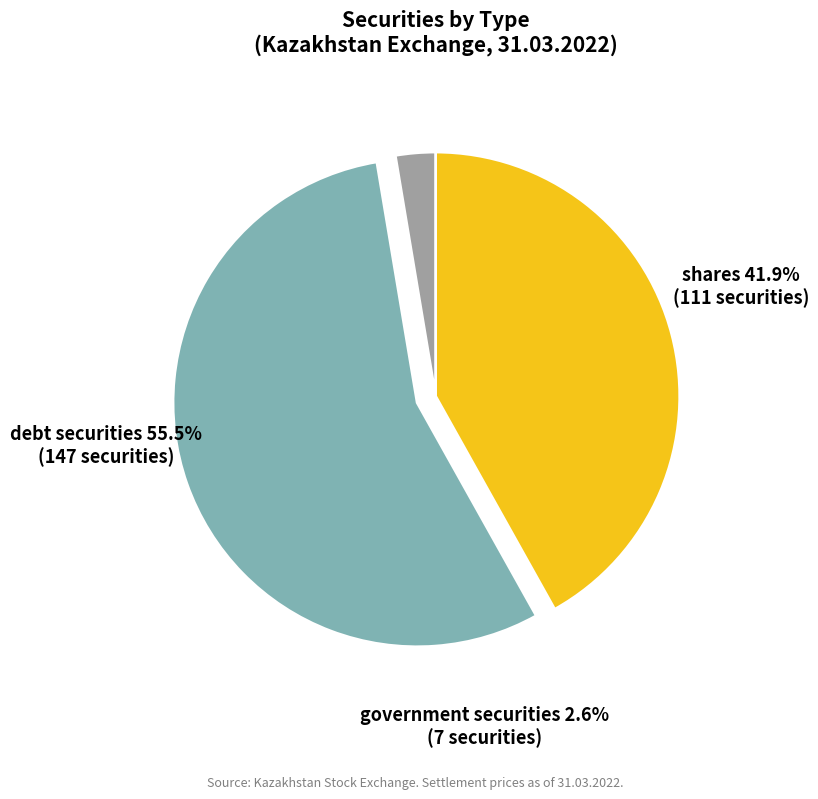

The debt securities slice represents 64% of the pie. True or false?

False